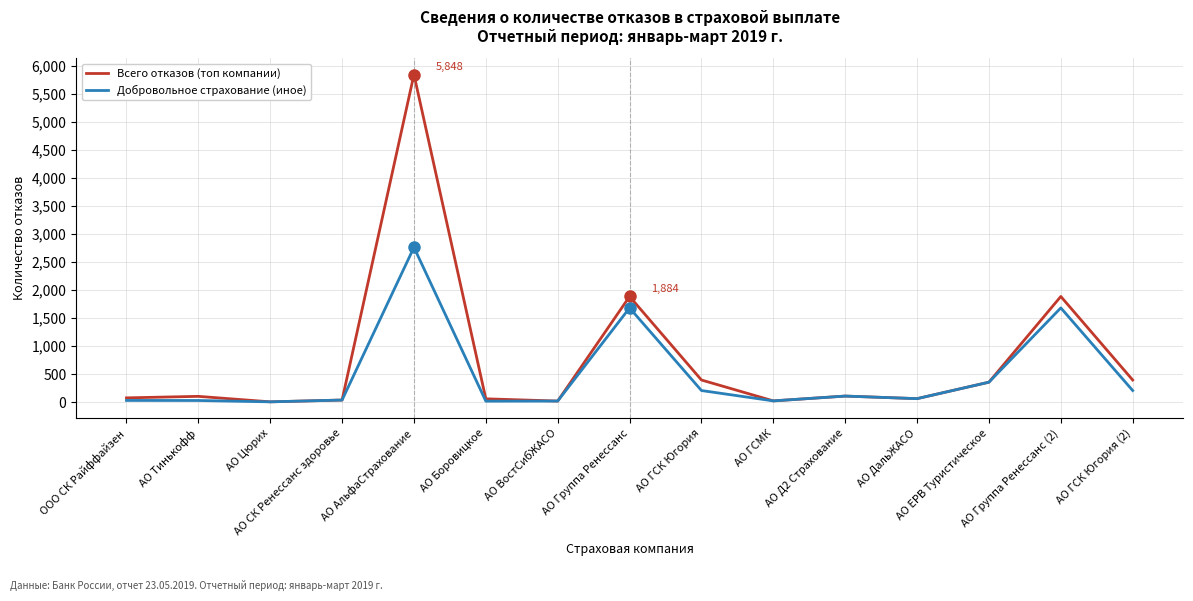

At АО АльфаСтрахование, list the series in order from largest to smallest.

Всего отказов (топ компании), Добровольное страхование (иное)